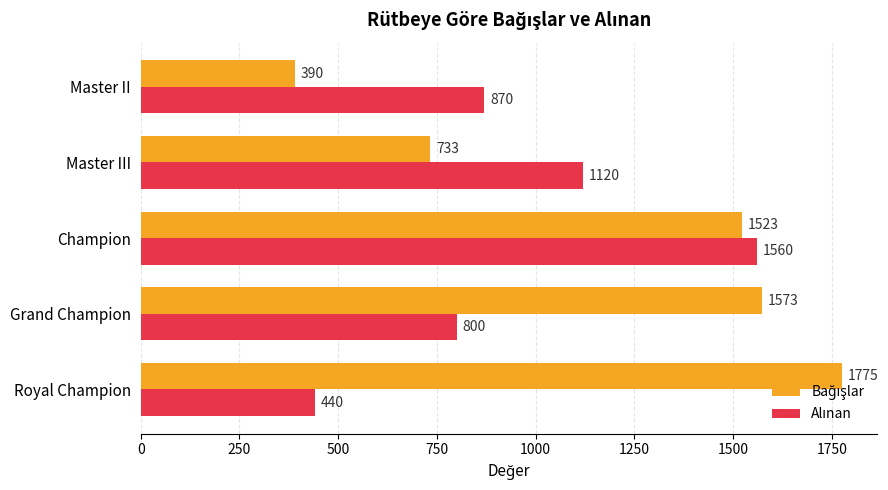

What is the maximum value shown in the chart?

1775